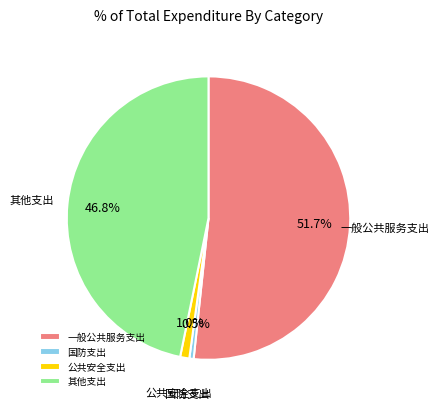

Does any single category account for the majority?

Yes